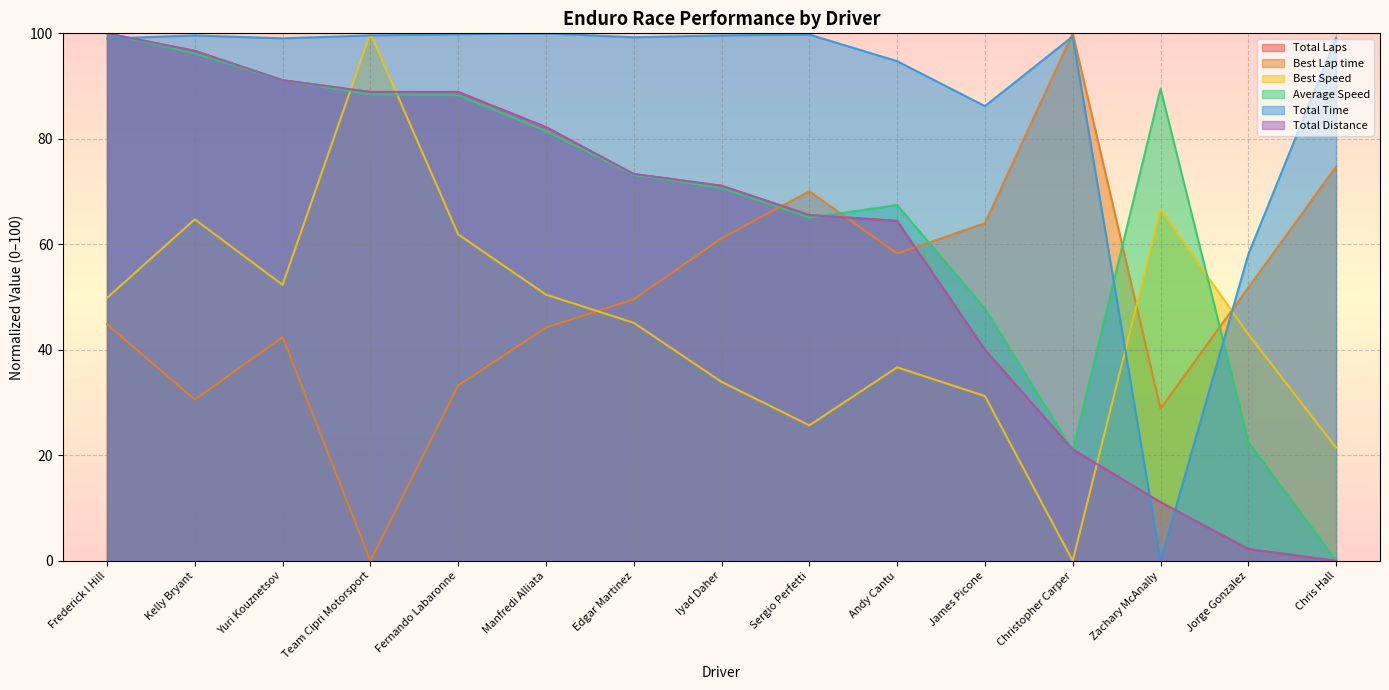

Reading left to right, what are all the values shown in this chart?

Total Laps: Frederick l Hill=100.0	Kelly Bryant=96.7	Yuri Kouznetsov=91.1	Team Cipri Motorsport=88.9	Fernando Labaronne=88.9	Manfredi Alliata=82.2	Edgar Martinez=73.3	Iyad Daher=71.1	Sergio Perfetti=65.6	Andy Cantu=64.4	James Picone=40.0	Christopher Carper=21.1	Zachary McAnally=11.1	Jorge Gonzalez=2.2	Chris Hall=0.0
Best Lap time: Frederick l Hill=44.9	Kelly Bryant=30.6	Yuri Kouznetsov=42.4	Team Cipri Motorsport=0.0	Fernando Labaronne=33.2	Manfredi Alliata=44.2	Edgar Martinez=49.6	Iyad Daher=61.2	Sergio Perfetti=70.1	Andy Cantu=58.3	James Picone=64.0	Christopher Carper=100.0	Zachary McAnally=28.8	Jorge Gonzalez=51.8	Chris Hall=74.8
Best Speed: Frederick l Hill=49.8	Kelly Bryant=64.7	Yuri Kouznetsov=52.3	Team Cipri Motorsport=100.0	Fernando Labaronne=61.9	Manfredi Alliata=50.5	Edgar Martinez=45.1	Iyad Daher=33.9	Sergio Perfetti=25.7	Andy Cantu=36.7	James Picone=31.2	Christopher Carper=0.0	Zachary McAnally=66.6	Jorge Gonzalez=42.9	Chris Hall=21.4
Average Speed: Frederick l Hill=100.0	Kelly Bryant=96.2	Yuri Kouznetsov=91.1	Team Cipri Motorsport=88.4	Fernando Labaronne=88.3	Manfredi Alliata=81.5	Edgar Martinez=73.2	Iyad Daher=70.7	Sergio Perfetti=65.1	Andy Cantu=67.4	James Picone=47.8	Christopher Carper=21.0	Zachary McAnally=89.5	Jorge Gonzalez=22.6	Chris Hall=0.0
Total Time: Frederick l Hill=99.0	Kelly Bryant=99.6	Yuri Kouznetsov=99.1	Team Cipri Motorsport=99.6	Fernando Labaronne=99.8	Manfredi Alliata=100.0	Edgar Martinez=99.3	Iyad Daher=99.6	Sergio Perfetti=99.8	Andy Cantu=94.7	James Picone=86.2	Christopher Carper=99.4	Zachary McAnally=0.0	Jorge Gonzalez=58.1	Chris Hall=99.2
Total Distance: Frederick l Hill=100.0	Kelly Bryant=96.7	Yuri Kouznetsov=91.1	Team Cipri Motorsport=88.9	Fernando Labaronne=88.9	Manfredi Alliata=82.2	Edgar Martinez=73.3	Iyad Daher=71.1	Sergio Perfetti=65.6	Andy Cantu=64.4	James Picone=40.0	Christopher Carper=21.1	Zachary McAnally=11.1	Jorge Gonzalez=2.2	Chris Hall=0.0